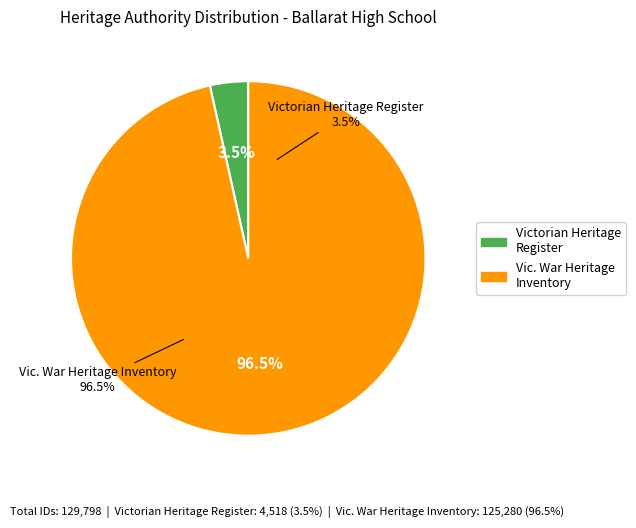

Between Ballarat High School (Vic. War Heritage Inventory) and BALLARAT HIGH SCHOOL (Victorian Heritage Register), which is larger?

Ballarat High School (Vic. War Heritage Inventory)